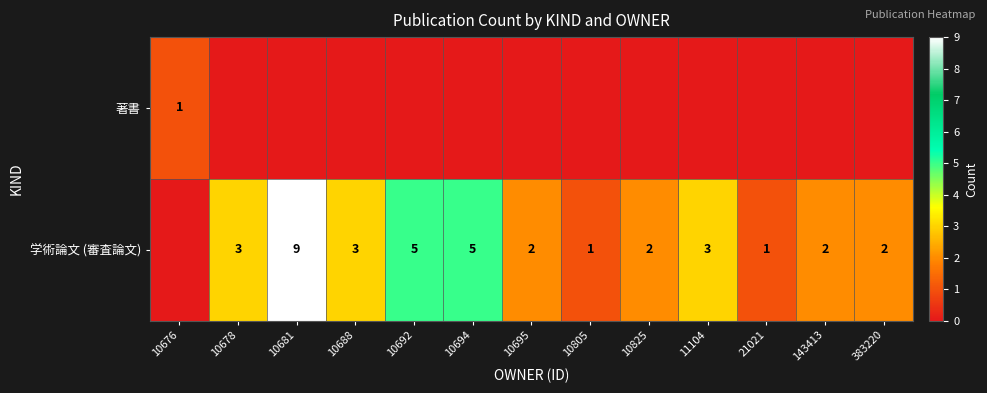

Is it true that 学術論文 (審査論文) equals 1 at 10694?

False